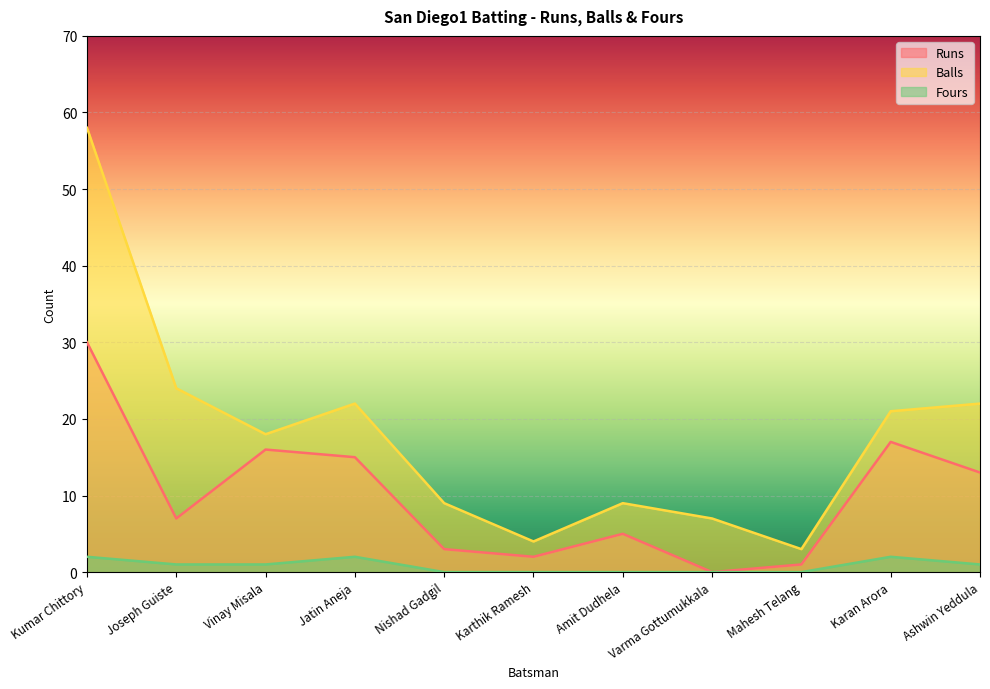

What position from the right is Karthik Ramesh?

6